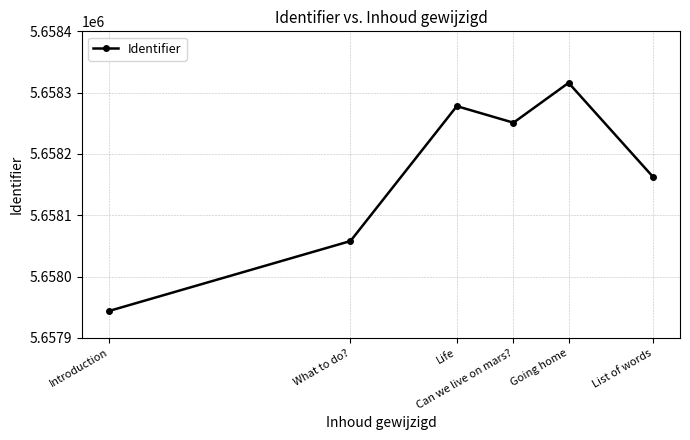

Does the chart have visible grid lines?

Yes